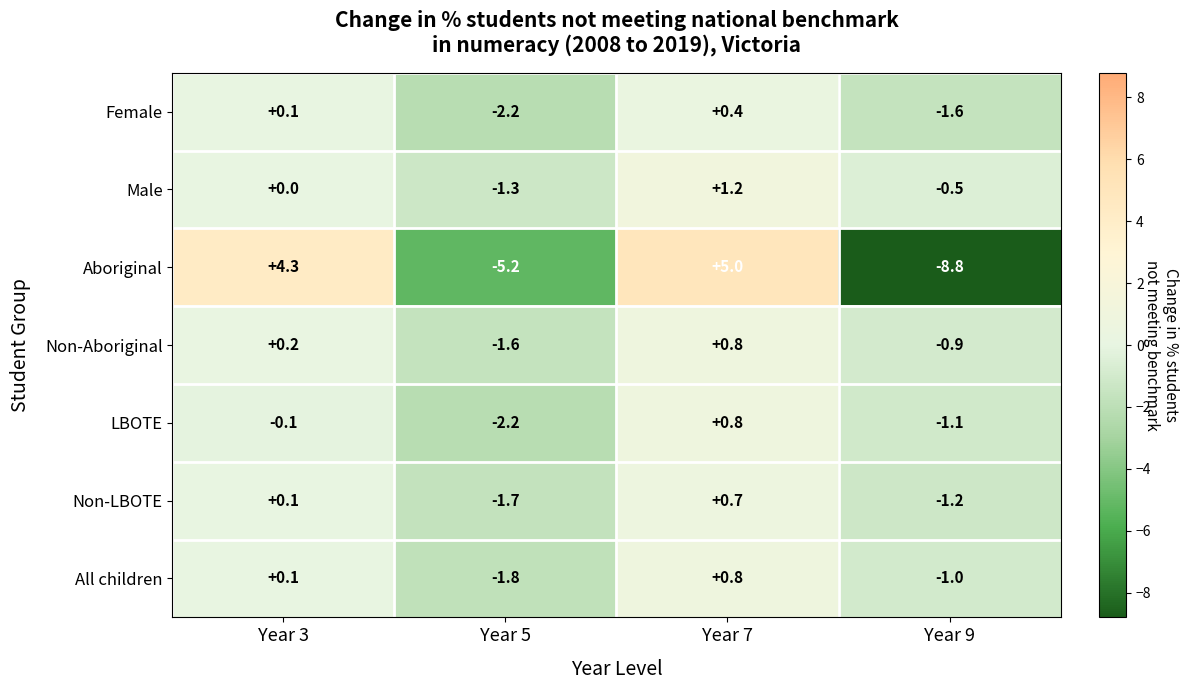

What is the spread (max minus min) of values at Year 5?

3.9